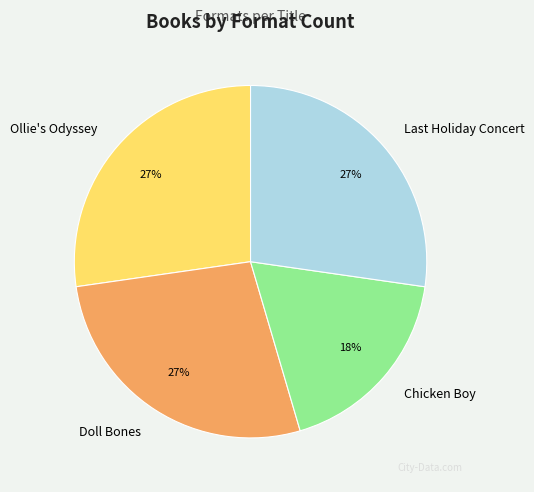

To the nearest percent, what is the difference between the largest and smallest slice percentages?

9%